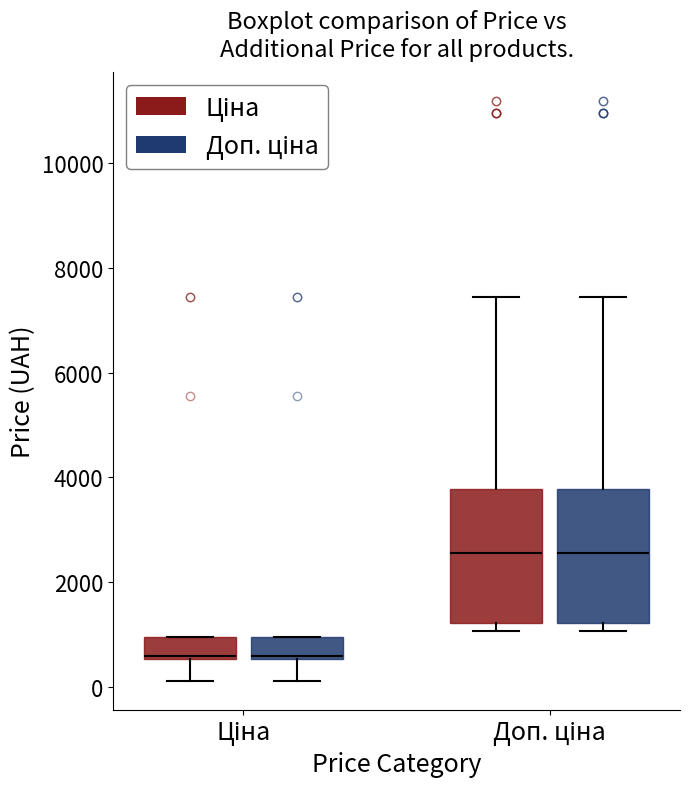

Reading left to right, transcribe this box plot: for each box, give where its median line is, the range the box spans, and where its two whiskers end, as read against the y-axis. The values are not printed on the chart, so give them approximately, as read against the axis.

Ціна (Ціна): median 600, box 600 to 1000, whiskers 200 to 1000
Ціна (Доп. ціна): median 600, box 600 to 1000, whiskers 200 to 1000
Доп. ціна (Ціна): median 2600, box 1200 to 3800, whiskers 1000 to 7400
Доп. ціна (Доп. ціна): median 2600, box 1200 to 3800, whiskers 1000 to 7400